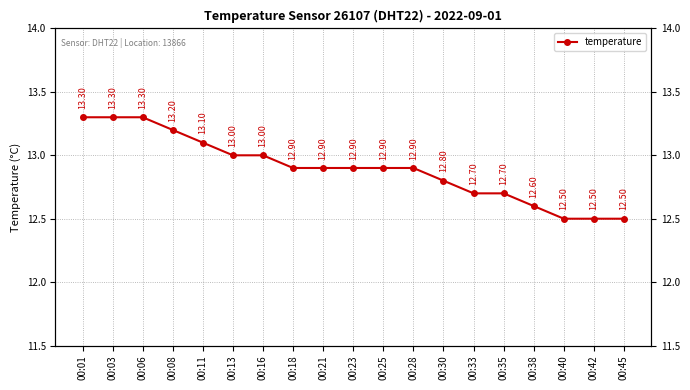

Count the values in the range 12 to 13.

14